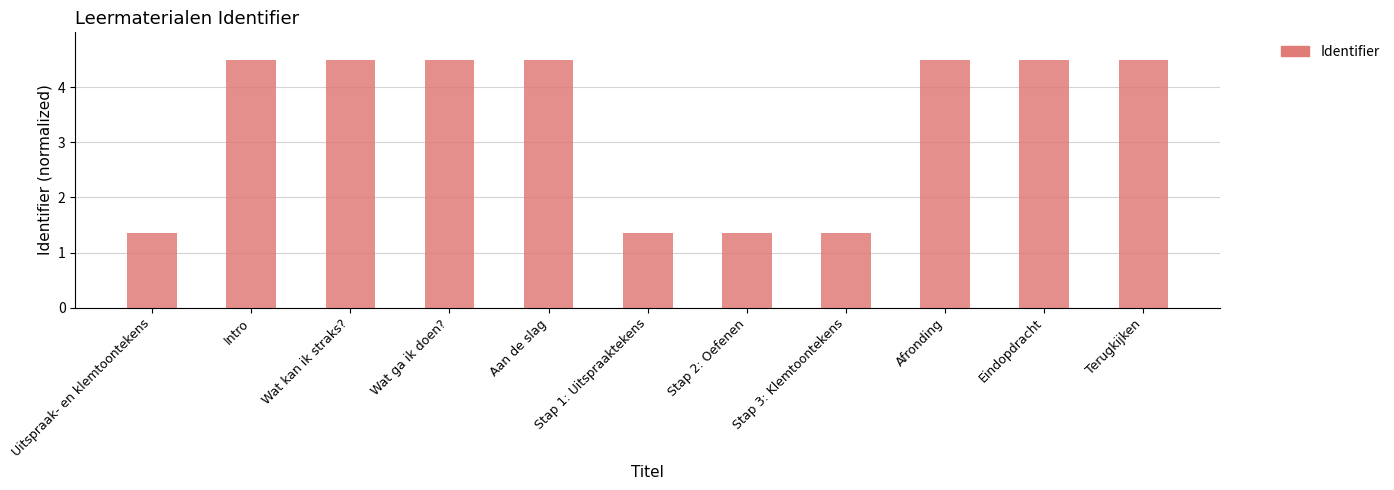

What is the greatest value displayed?

4.5